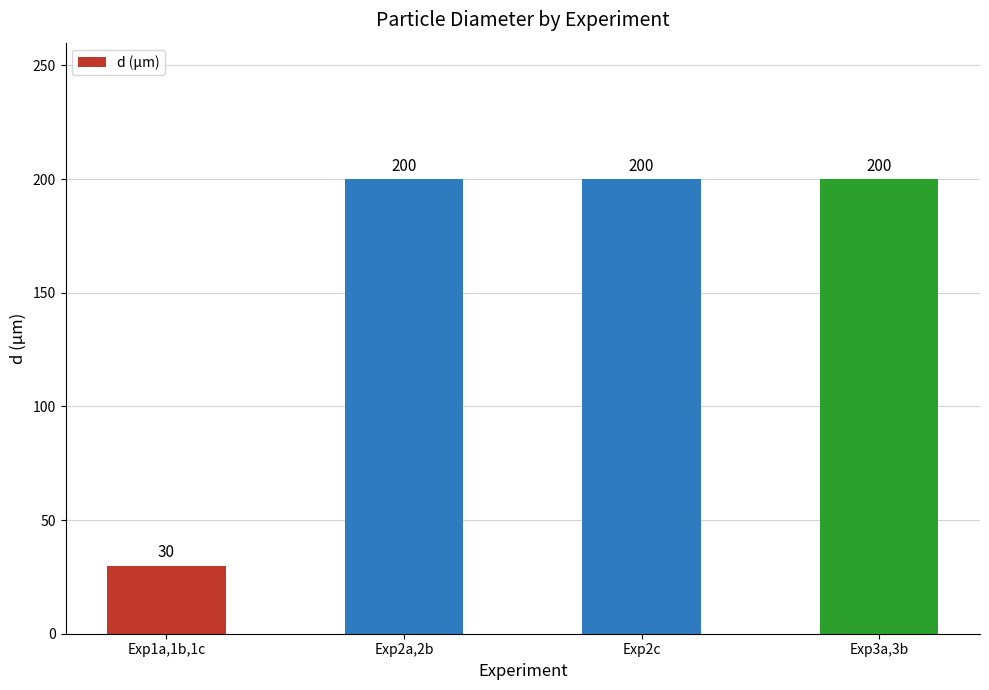

The chart shows a value of 112 at Exp2c. True or false?

False